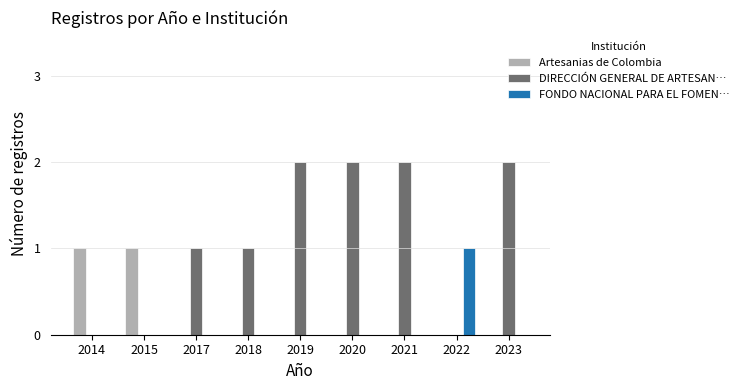

Which series has the largest total across all categories?

DIRECCIÓN GENERAL DE ARTESAN…